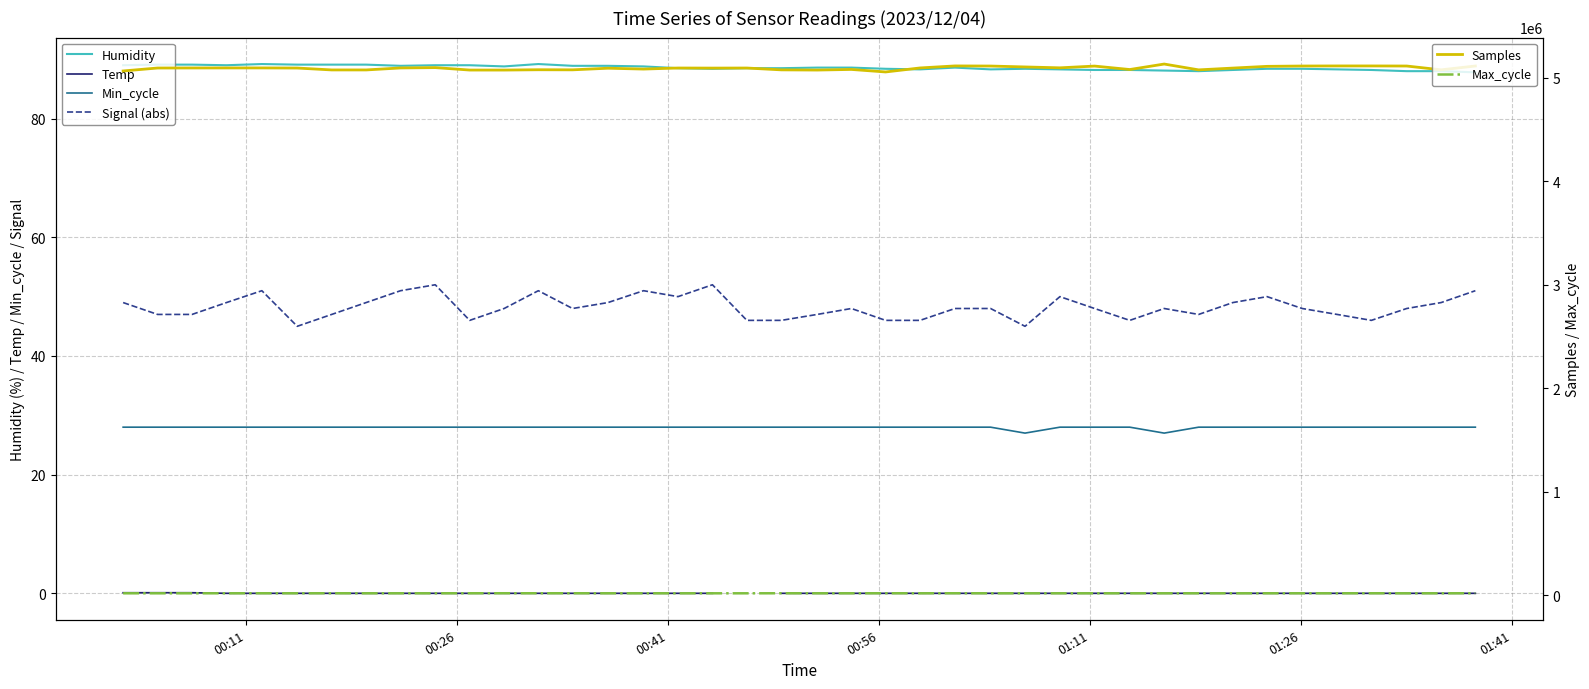

How many categories are shown in the chart?

40